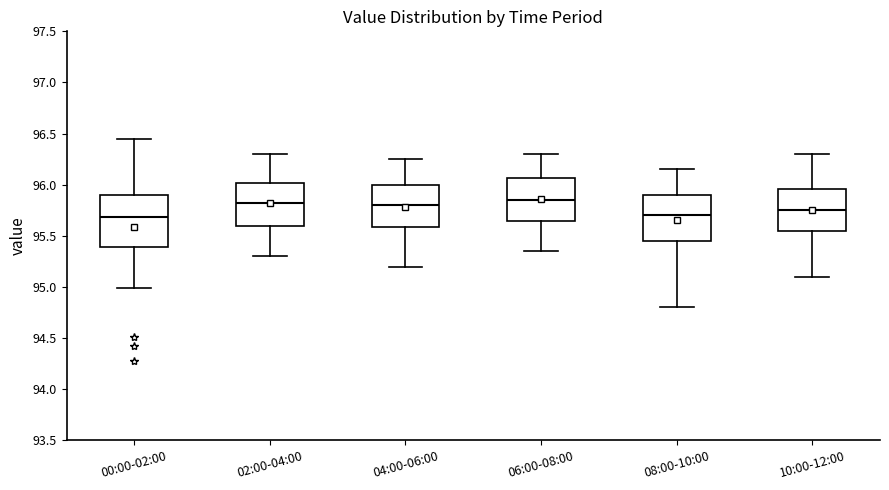

Comparing the boxes themselves (not the whiskers), which one is the tallest?

00:00-02:00